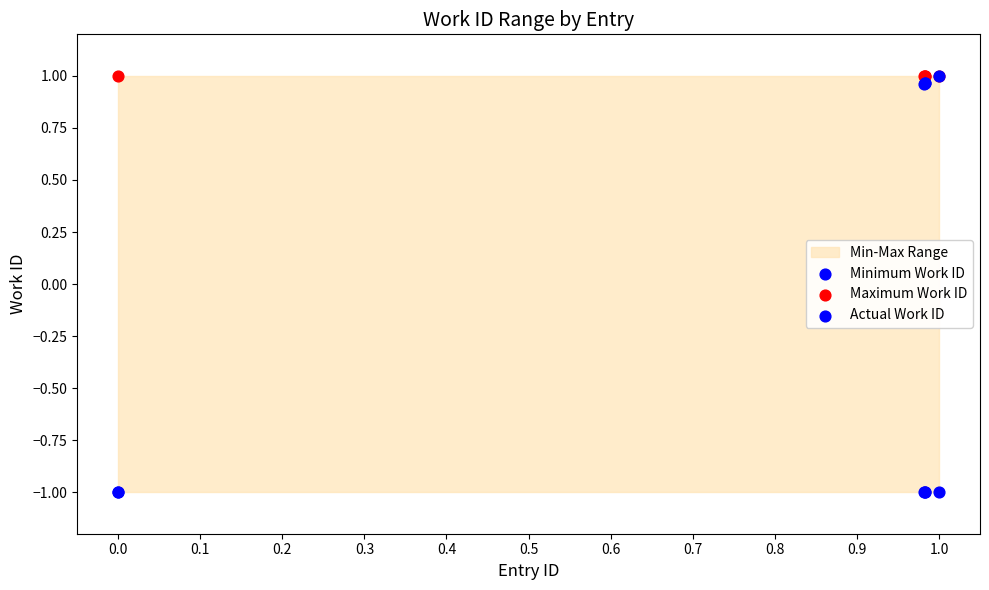

Which series has the largest Y range (max minus min)?

Actual Work ID